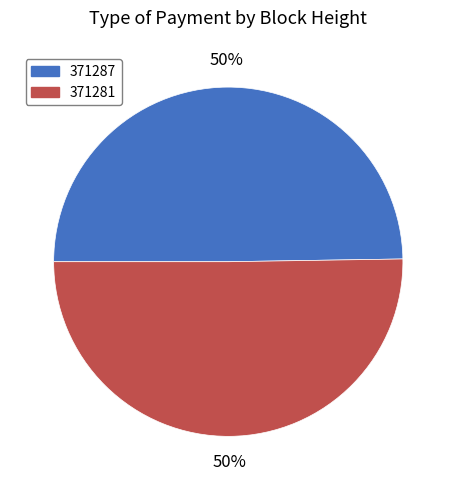

To the nearest percent, what is the average slice percentage?

50%